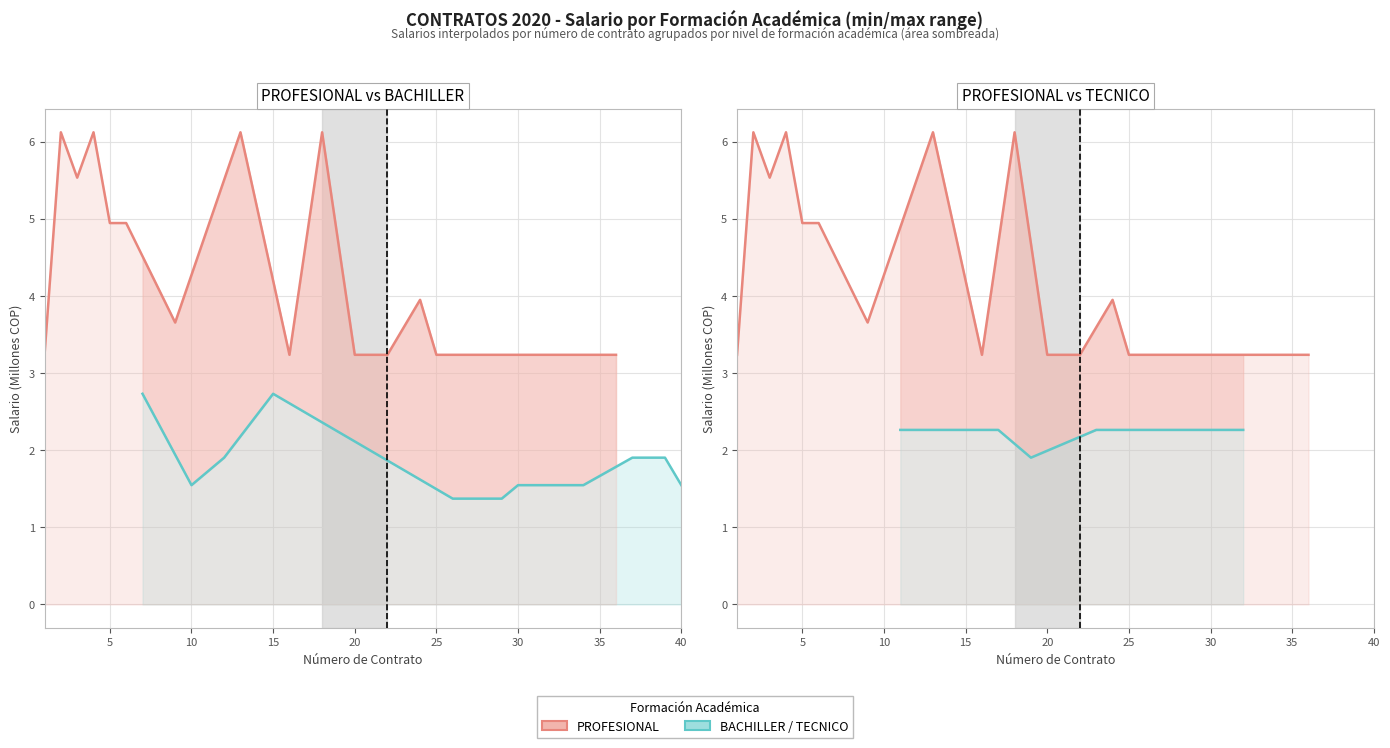

The PROFESIONAL series shows 5.2 at 35. True or false?

False